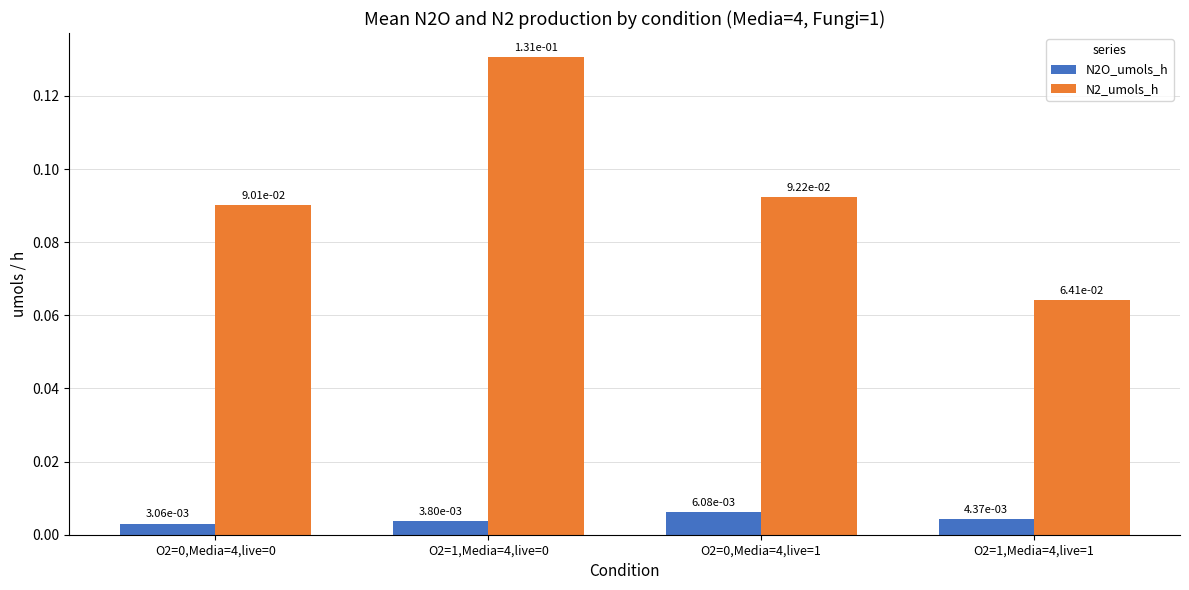

At which label is N2_umols_h closest to 0?

O2=1,Media=4,live=1